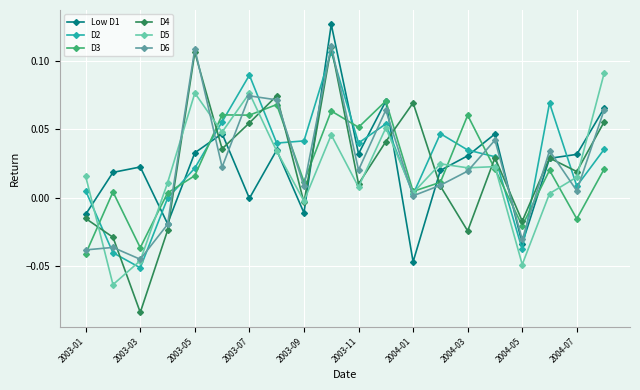

Which series has the widest spread of values?

D4